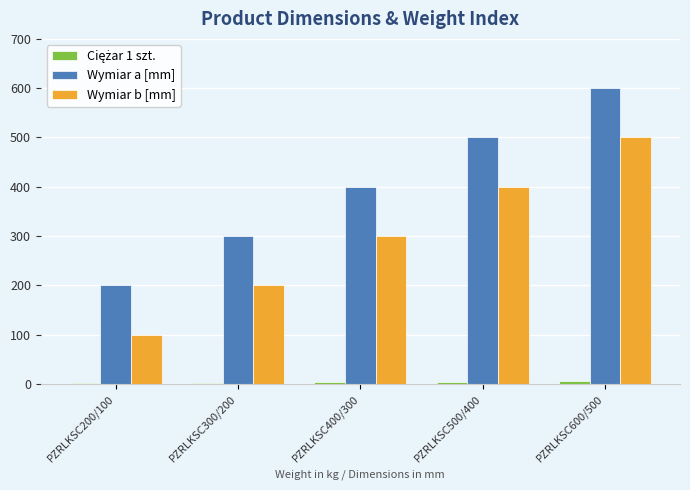

What is the sum of all Wymiar b [mm] values?

1500.0